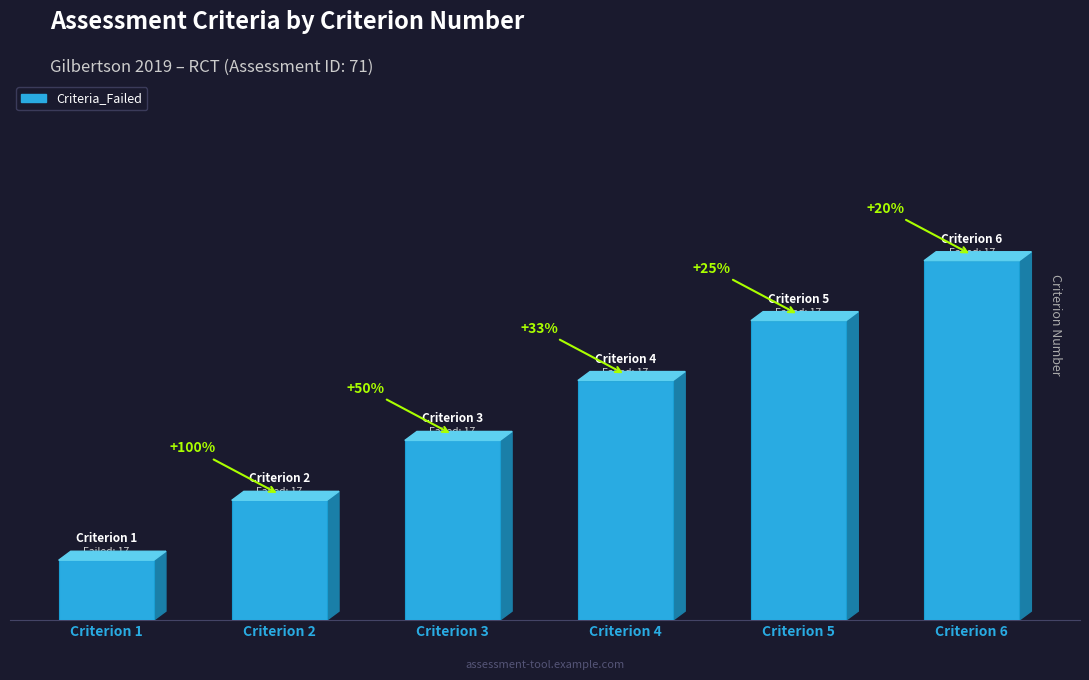

The chart shows a value of 3 at Criterion 3. True or false?

True